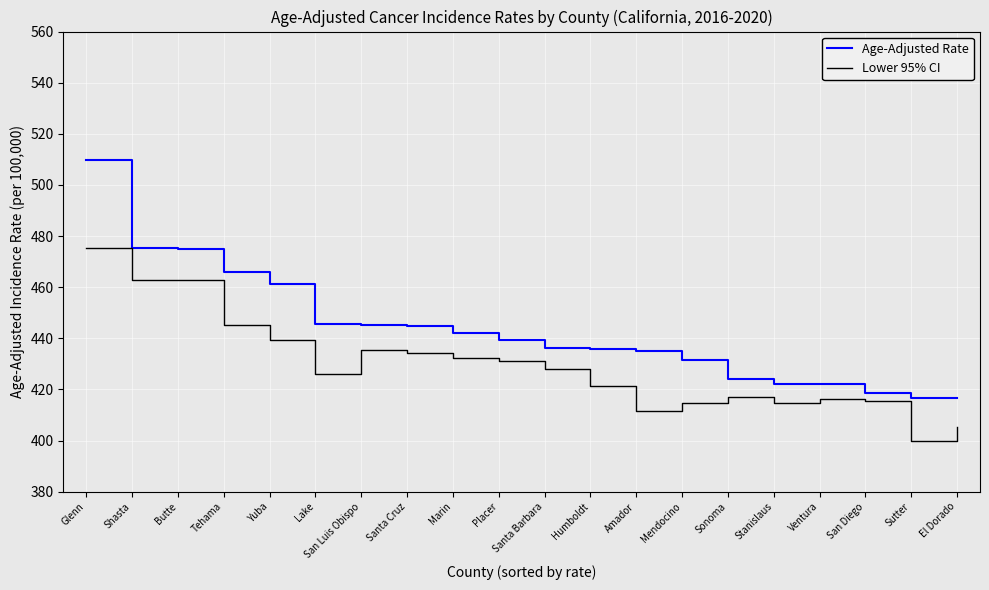

What is the difference between the highest and lowest values at Marin?

9.7